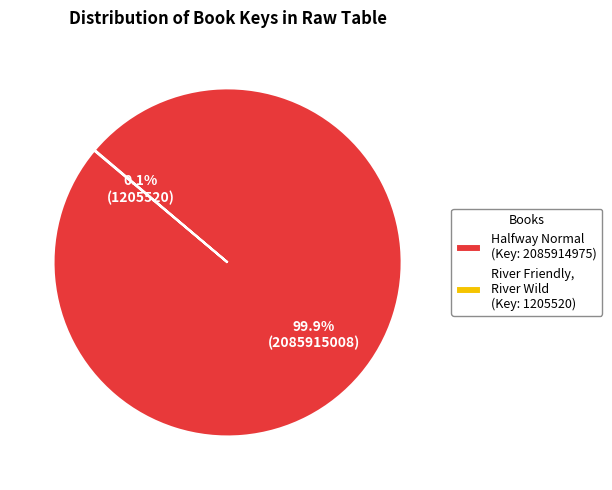

Which slice is the largest?

Halfway Normal (Key: 2085914975)